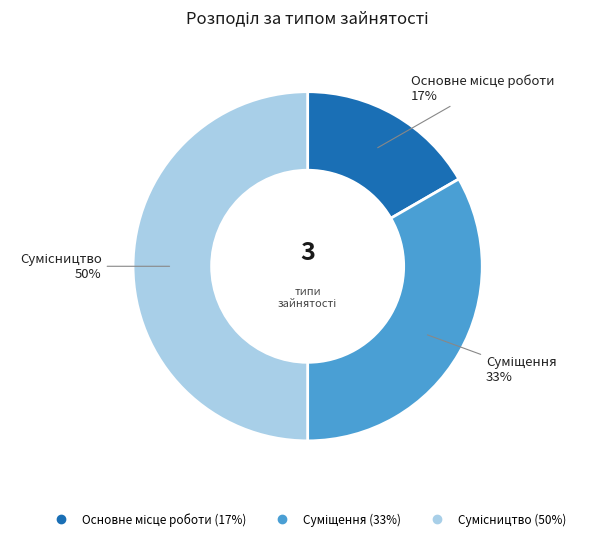

To the nearest percent, what is the average slice percentage?

33%